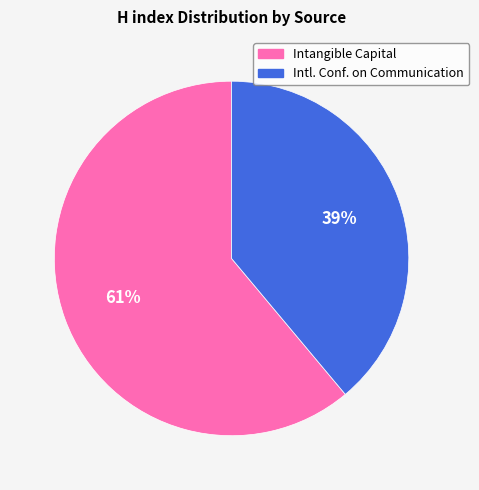

To the nearest percent, what is the average slice percentage?

50%